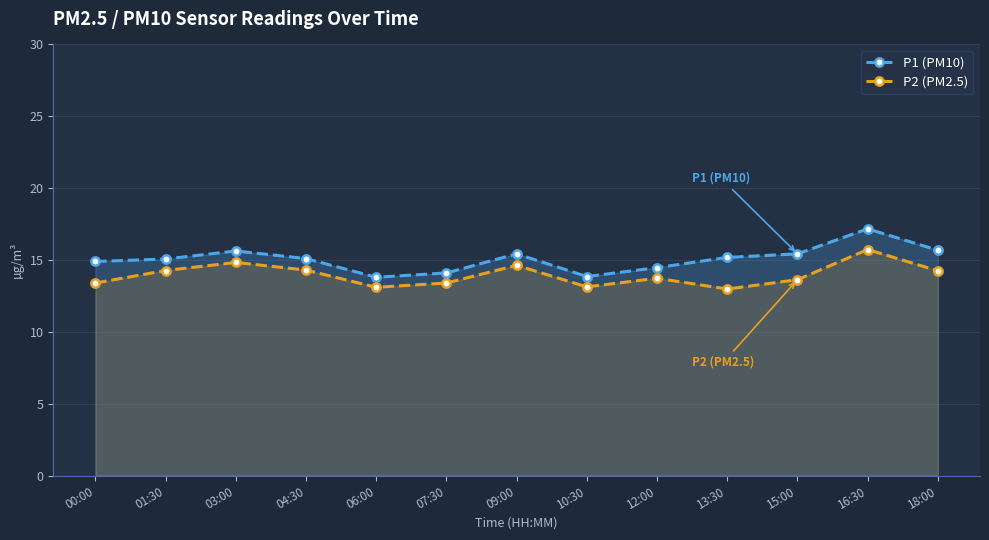

The P2 (PM2.5) series shows 3.8 at 16:30. True or false?

False